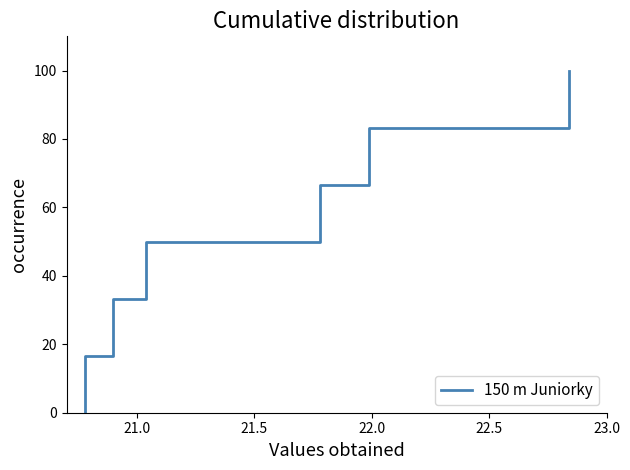

The chart shows a value of 7.4 at 21.0. True or false?

False